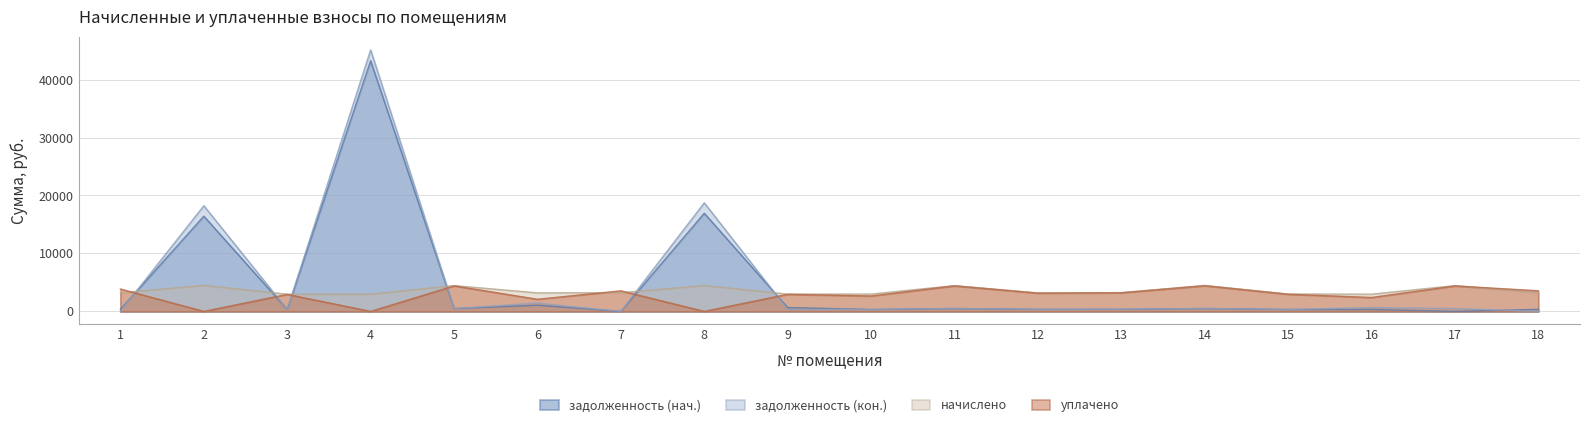

Where do задолженность (кон.) and задолженность (нач.) first cross each other?

1 and 2